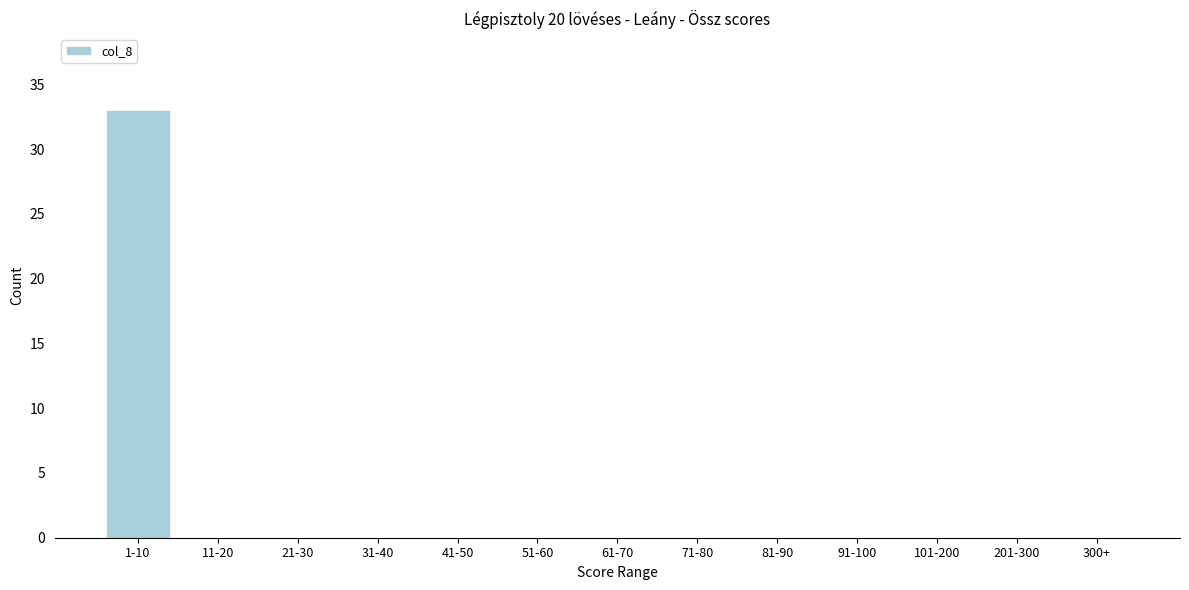

Reading left to right, extract all data points from this chart.

1-10=33	11-20=0	21-30=0	31-40=0	41-50=0	51-60=0	61-70=0	71-80=0	81-90=0	91-100=0	101-200=0	201-300=0	300+=0